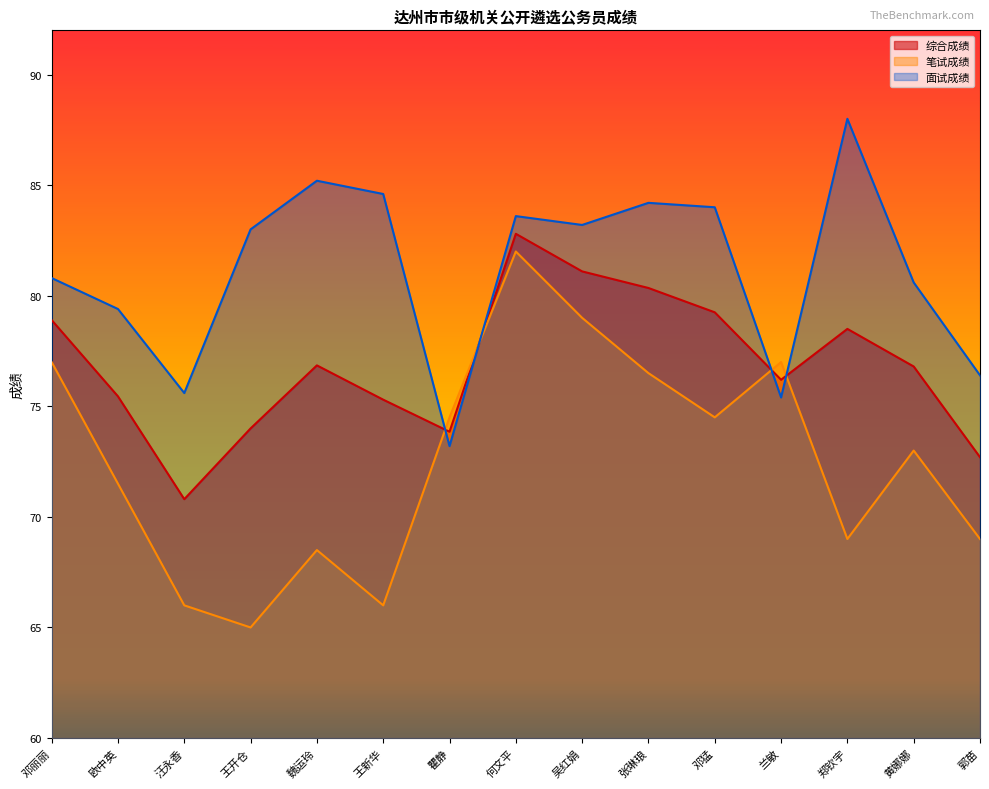

Does the chart have visible grid lines?

No